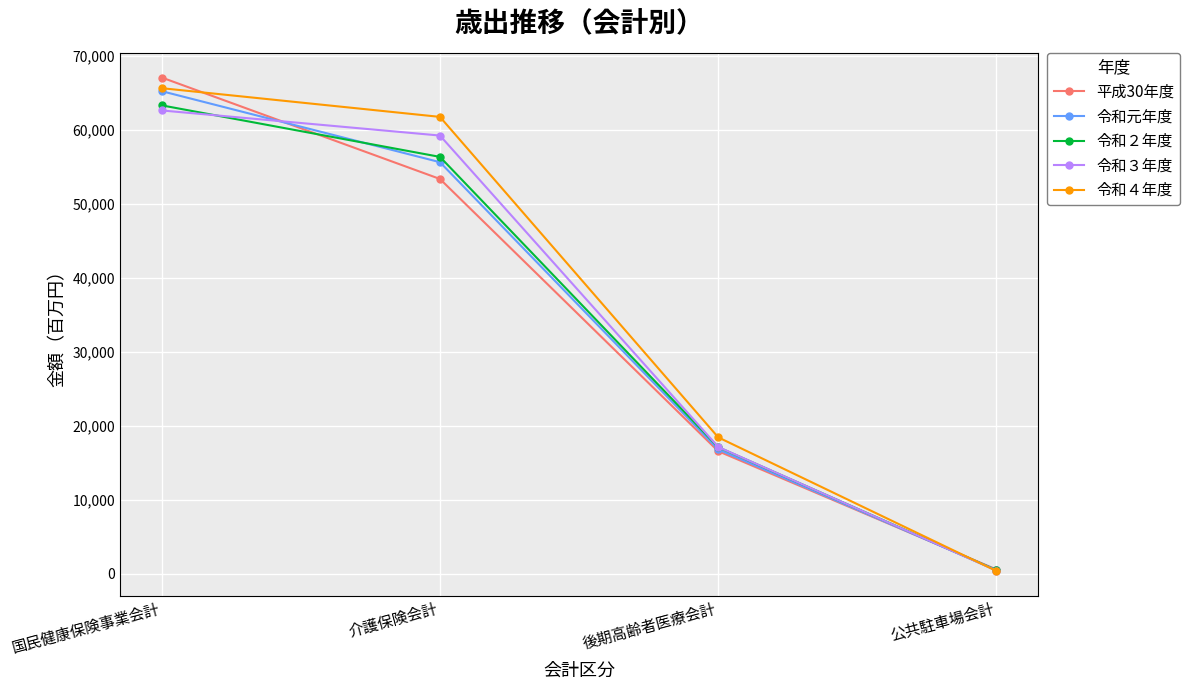

What are all the series names shown in the legend?

平成30年度, 令和元年度, 令和２年度, 令和３年度, 令和４年度